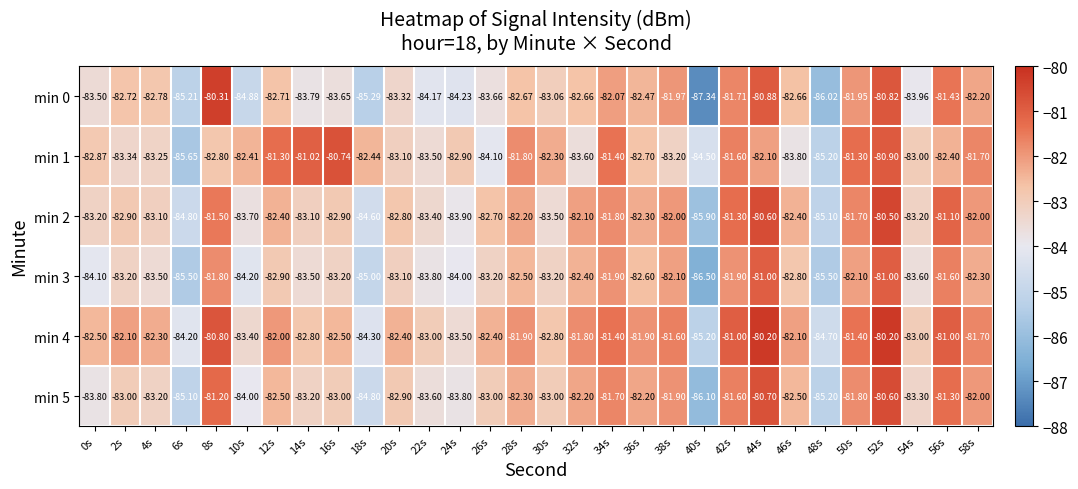

At which category does the chart reach its minimum across all series?

40s